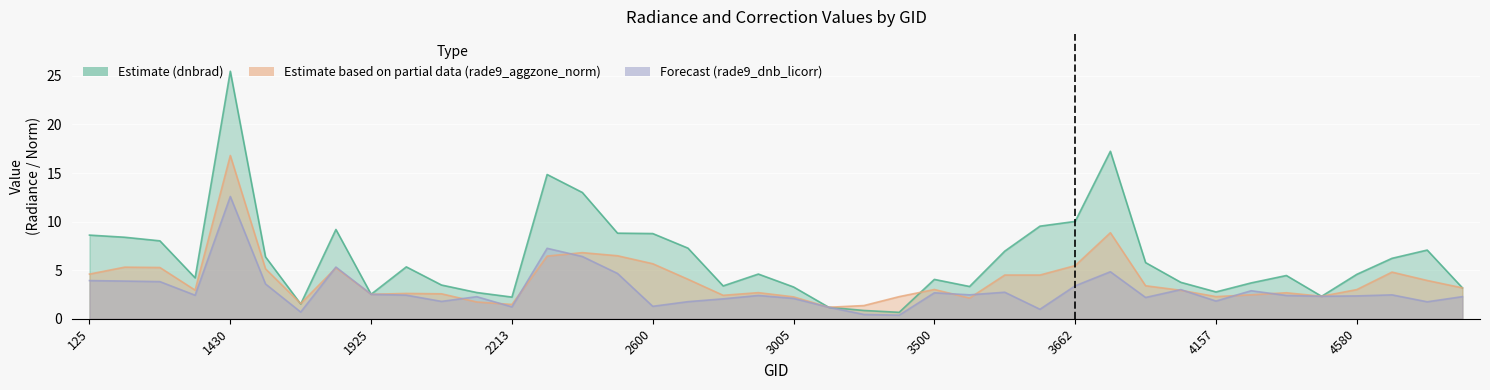

How many data points in rade9_aggzone_norm are less than 3?

19